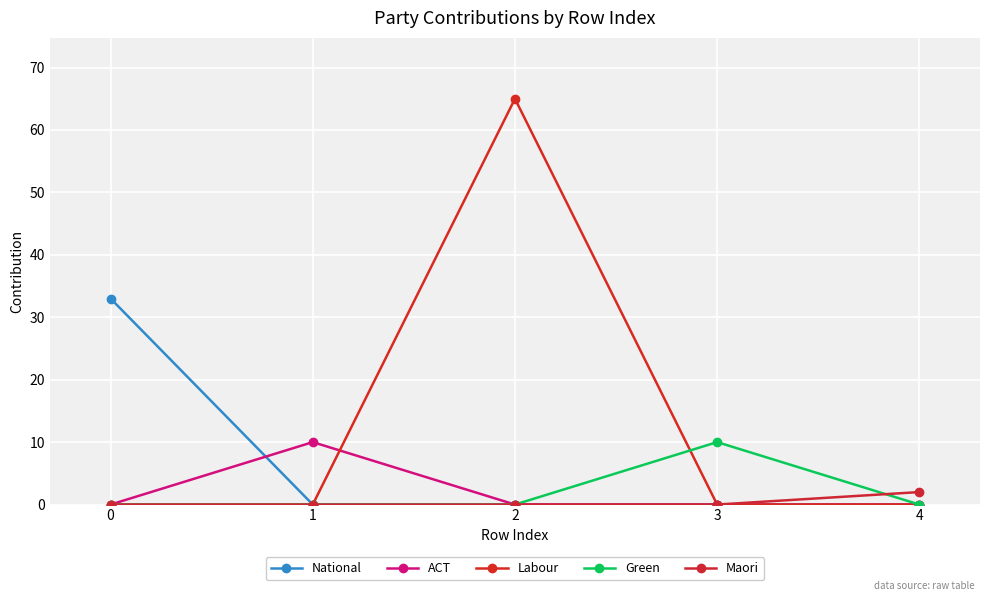

What is the difference between the maximum and minimum values in the National series?

33